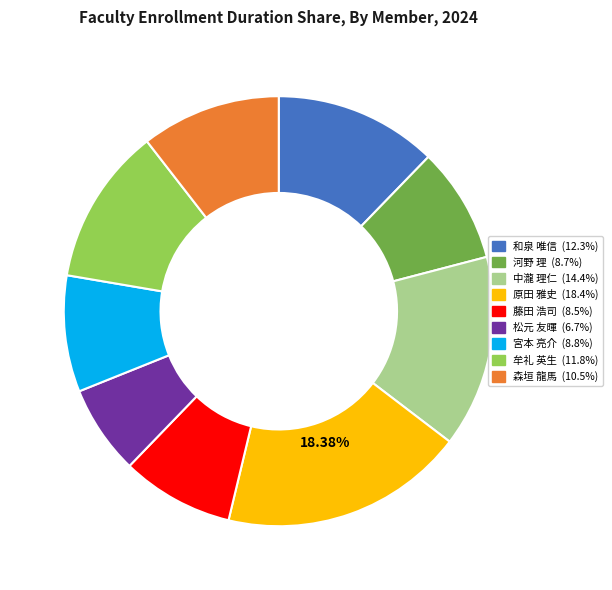

True or false: 中瀧 理仁 accounts for 14% of the total.

True